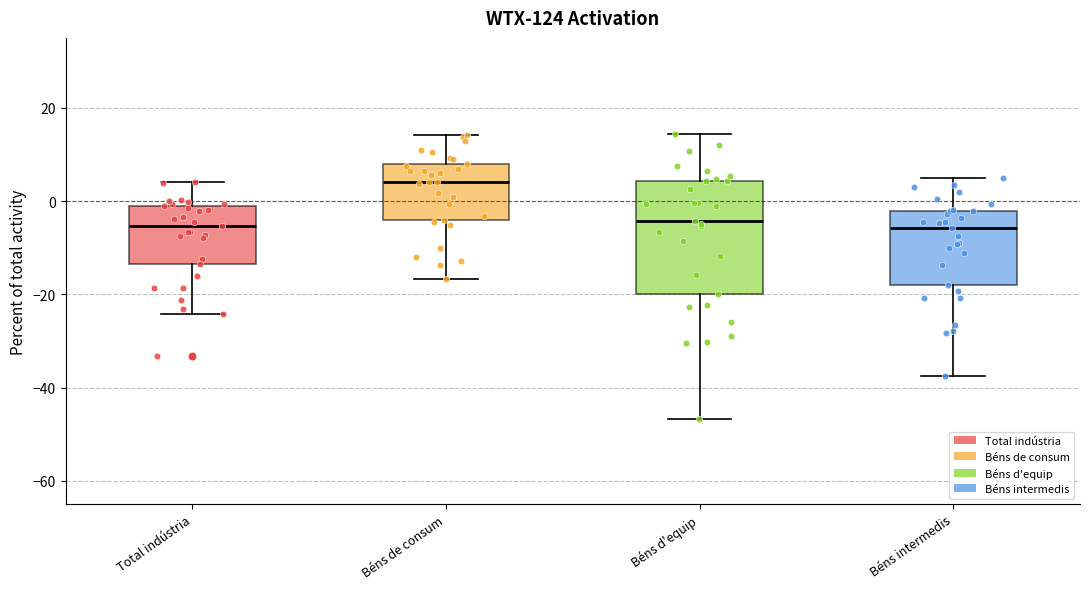

Reading left to right, read every box against the y-axis: the position of its median line, the range the box covers, and the ends of its whiskers. The values are not printed on the chart, so give them approximately, as read against the axis.

Total indústria: median -6, box -14 to 0, whiskers -24 to 4
Béns de consum: median 4, box -4 to 8, whiskers -16 to 14
Béns d'equip: median -4, box -20 to 4, whiskers -46 to 14
Béns intermedis: median -6, box -18 to -2, whiskers -38 to 4